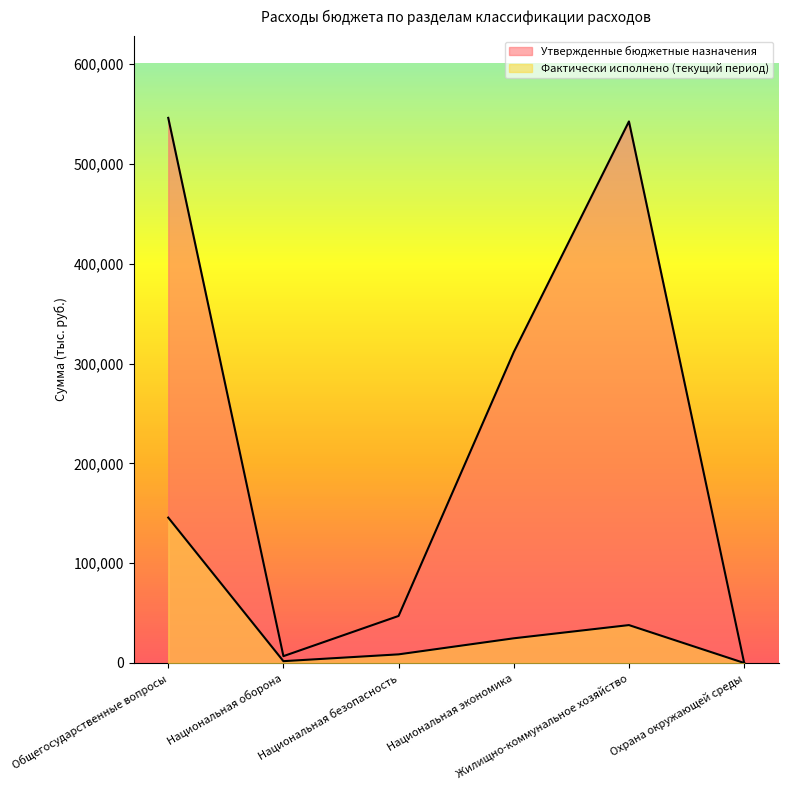

True or false: Фактически исполнено (текущий период) has a value of 60426.2 at Жилищно-коммунальное хозяйство.

False